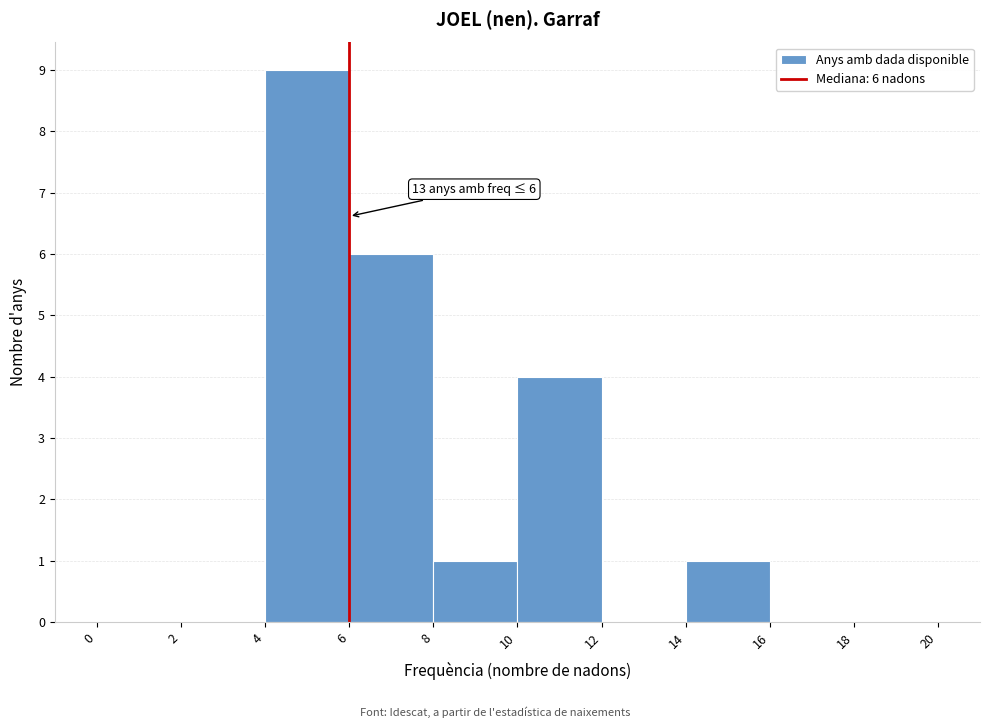

Which range on the x-axis has the tallest bar?

4 to 6